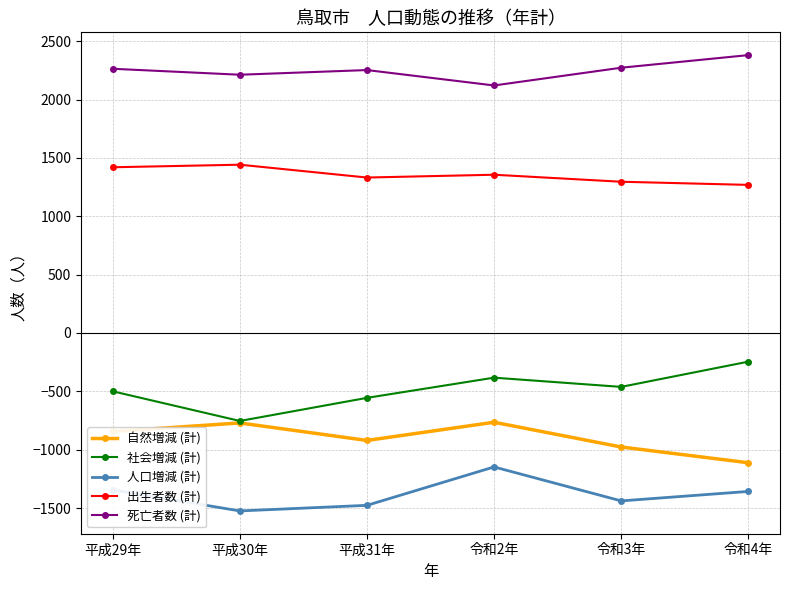

What is the sum of the 死亡者数 (計) values at 平成29年 and 令和4年?

4645